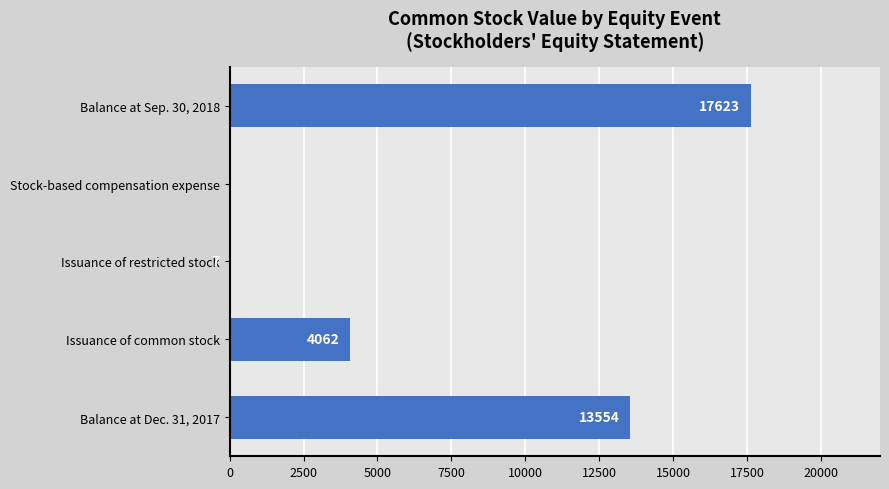

What is the sum of the values at Balance at Sep. 30, 2018 and Stock-based compensation expense?

17623